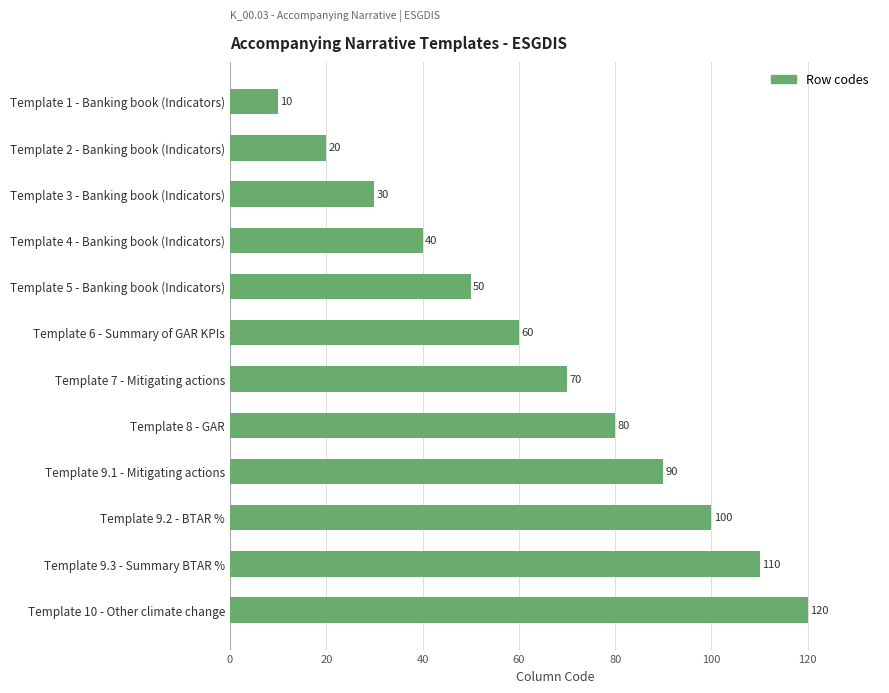

How many data points are less than 70?

6